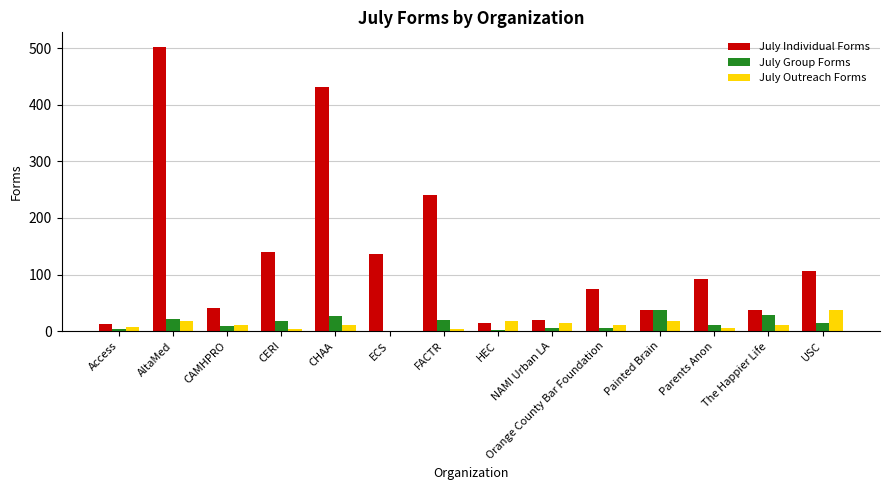

Between CERI and FACTR, which series saw the biggest shift?

July Individual Forms